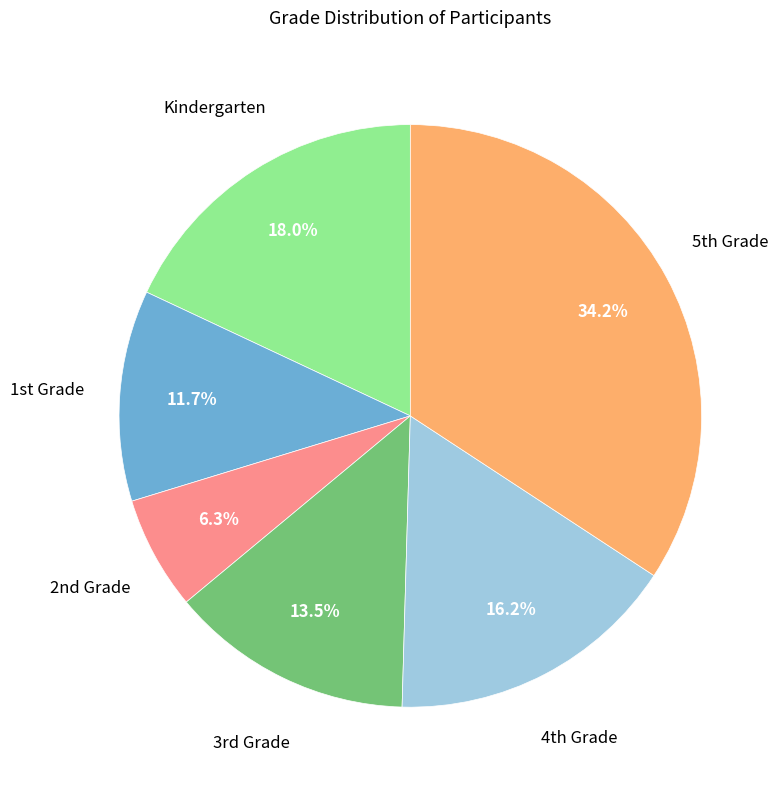

Rank the categories by value from highest to lowest.

5th Grade, Kindergarten, 4th Grade, 3rd Grade, 1st Grade, 2nd Grade